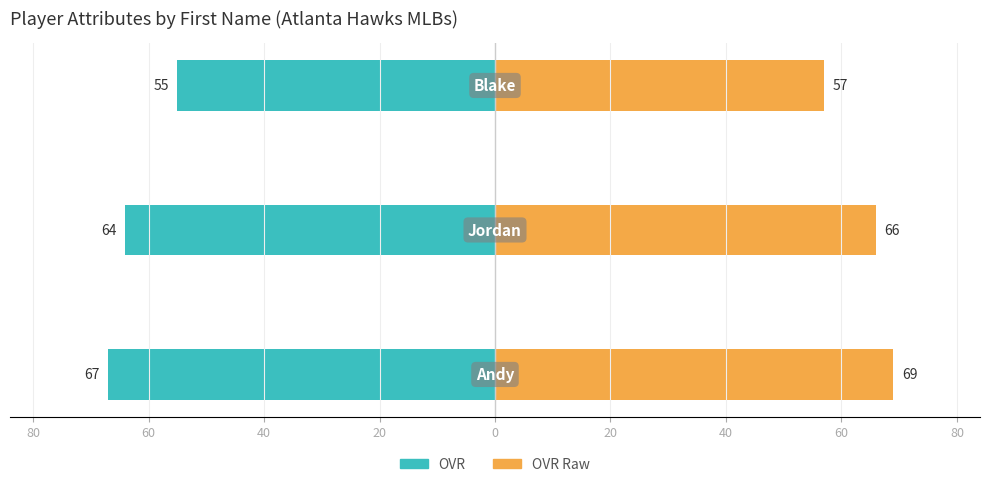

List the series in order of their peak value, highest first.

OVR Raw, OVR